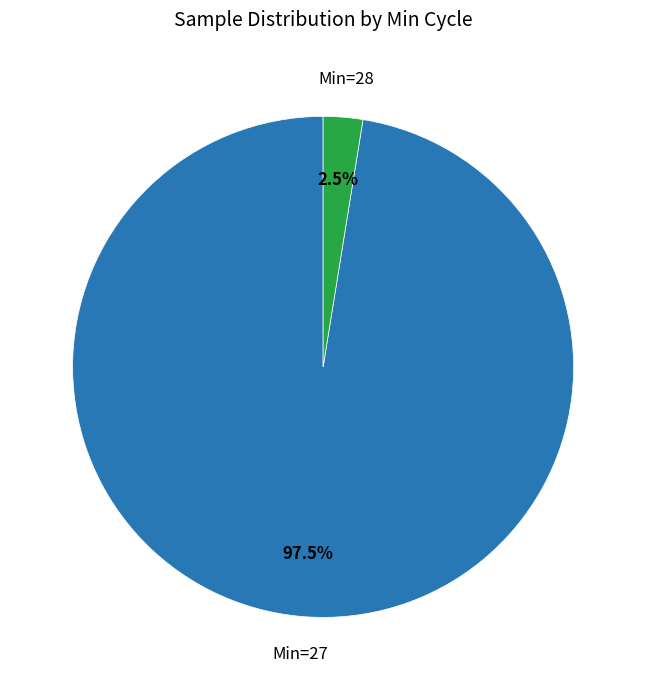

Is there any slice that represents more than half of the pie?

Yes